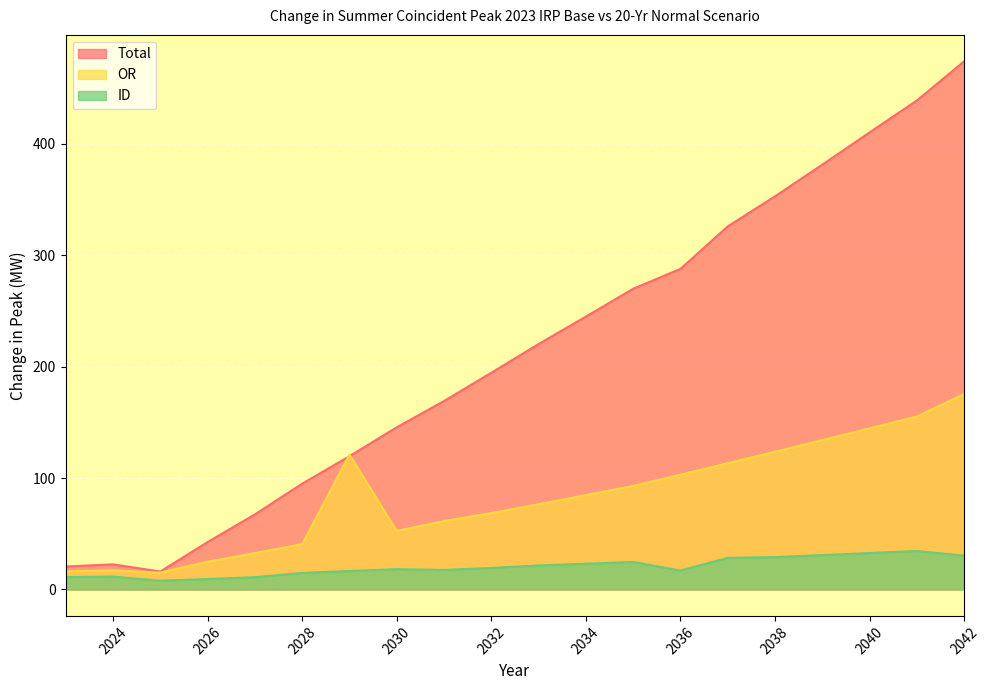

What is the total value across all series at 2024?

51.4